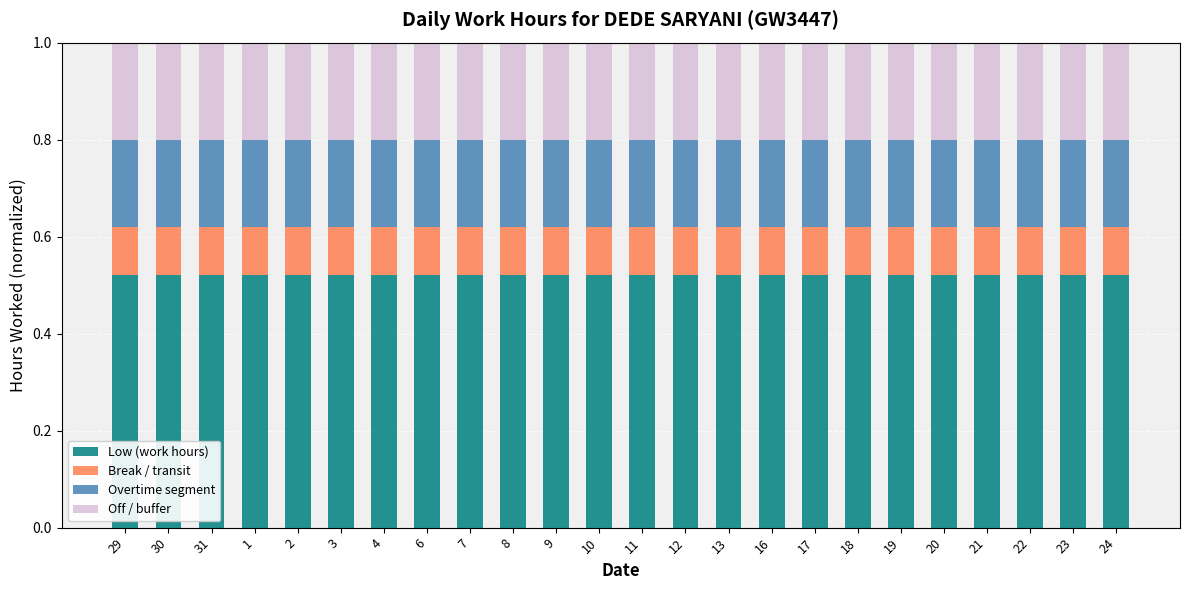

What is the sum of all Low (work hours) values?

12.5